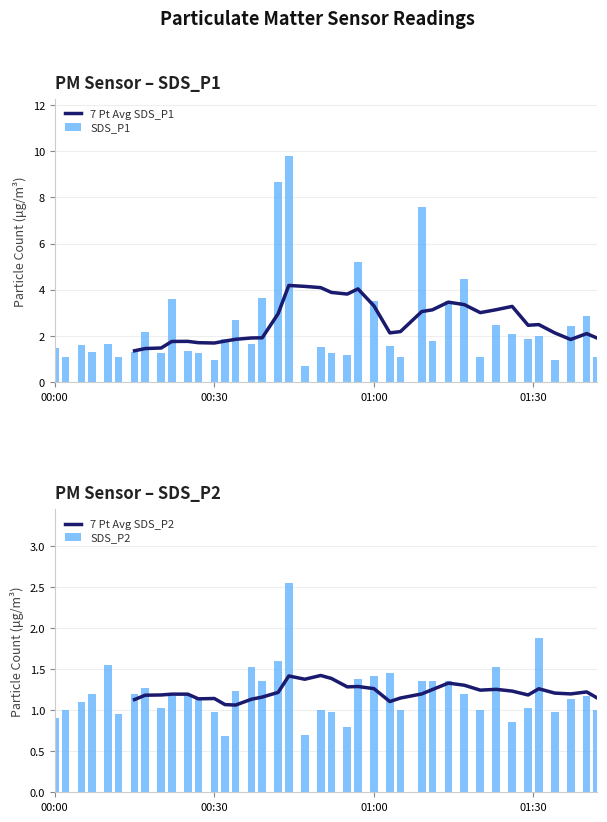

What is the maximum value for SDS_P1?

9.8